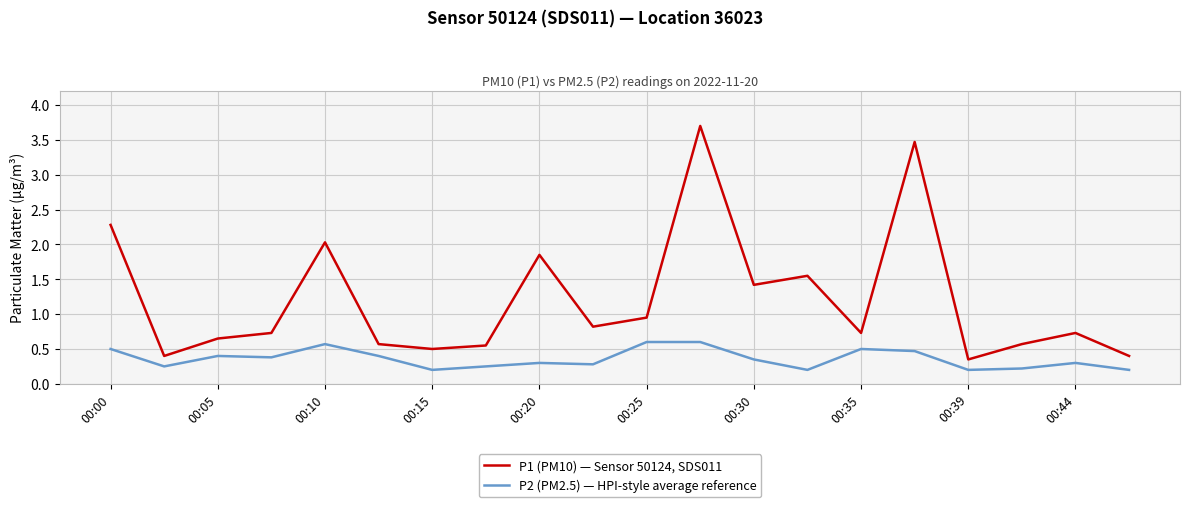

True or false: P2 (PM2.5) — HPI-style average reference and P1 (PM10) — Sensor 50124, SDS011 cross at least once.

False